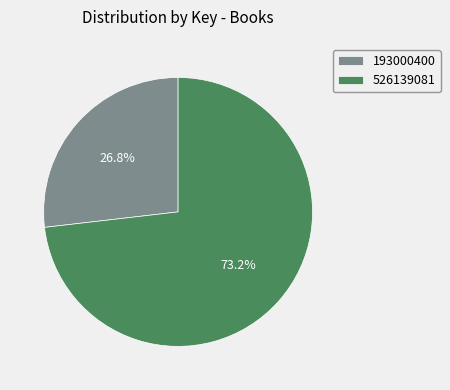

How many segments does this pie chart have?

2